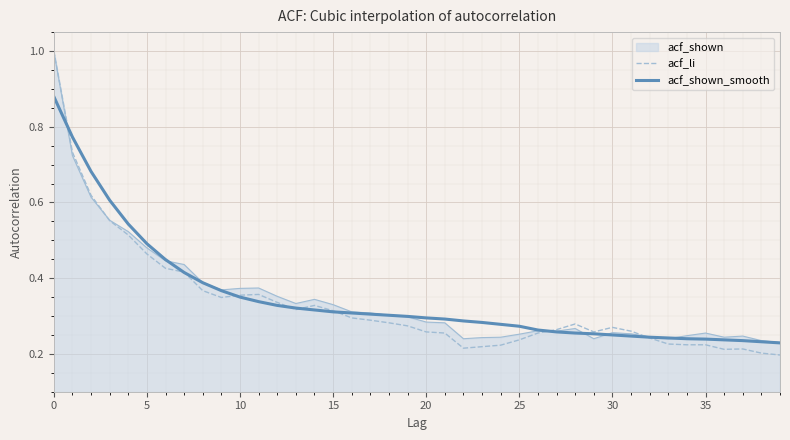

Does the chart have visible grid lines?

Yes